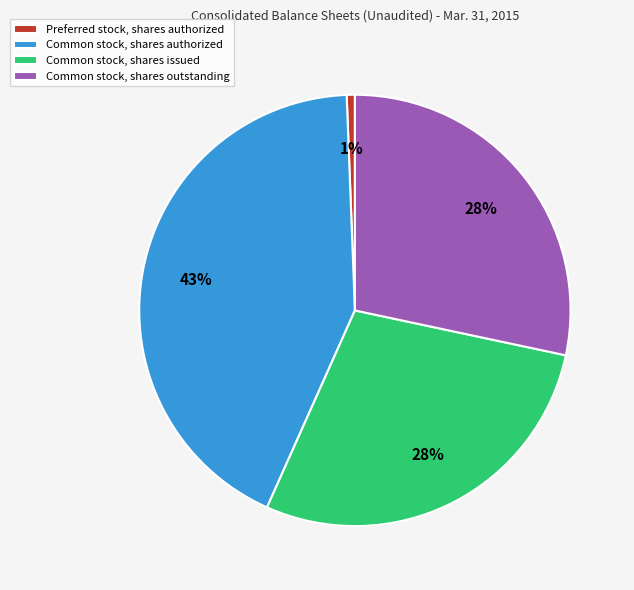

To the nearest percent, what is the average slice percentage?

25%